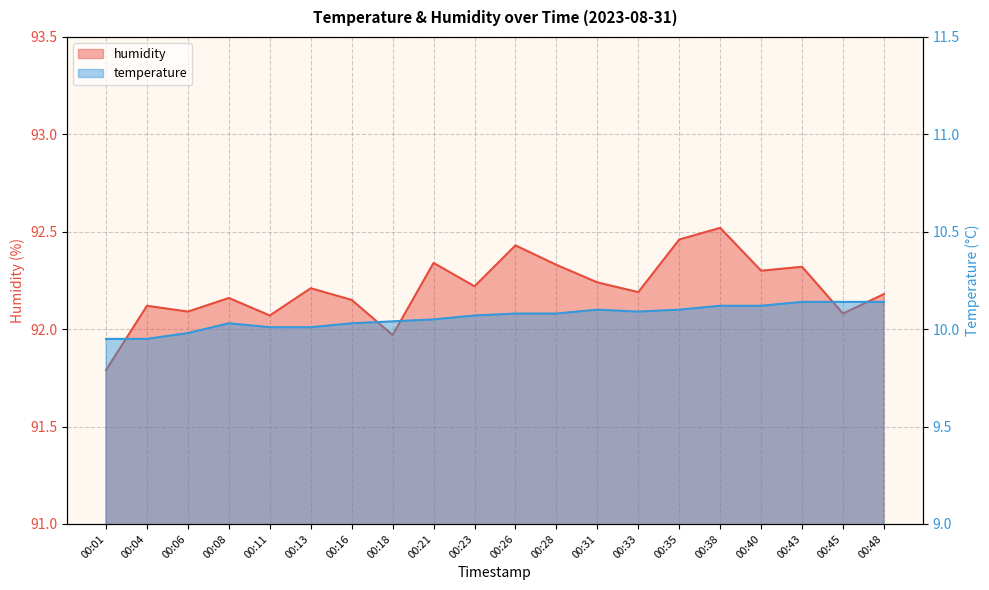

The value of humidity at 00:43 is 92.3. True or false?

True